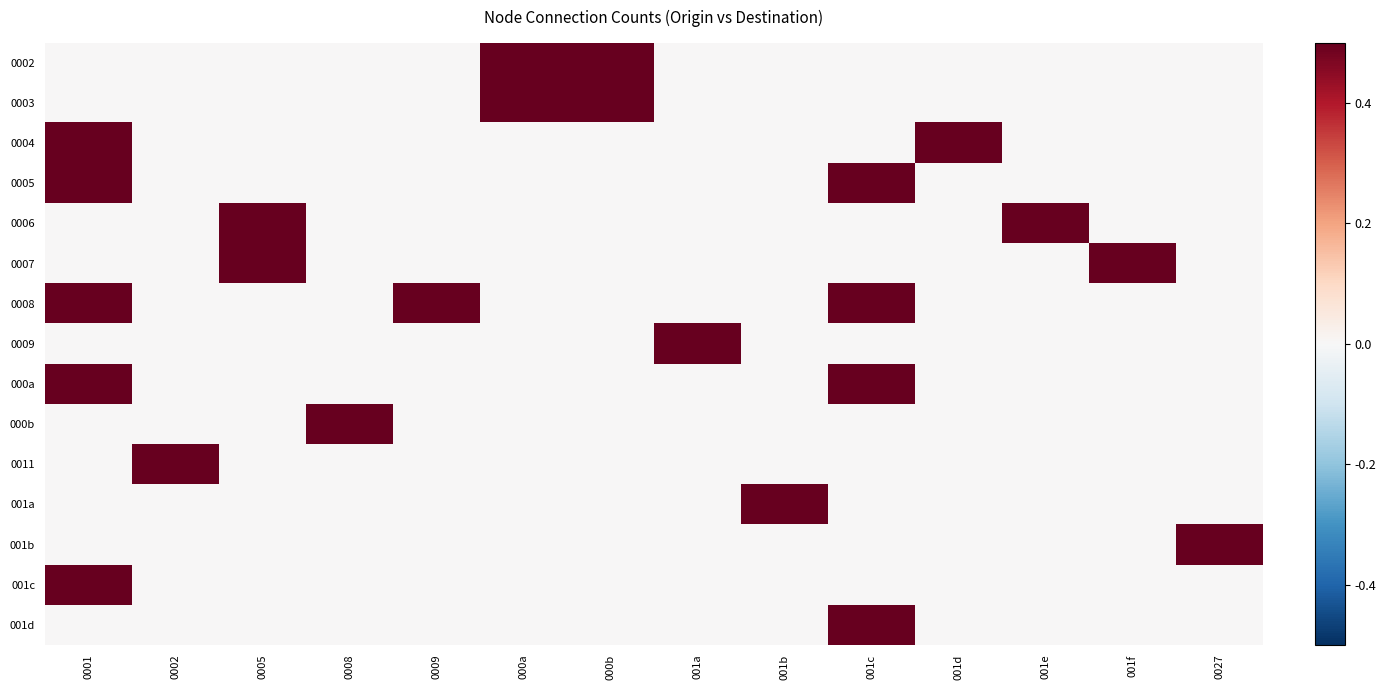

What is the total value across all series at 001c?

2.0